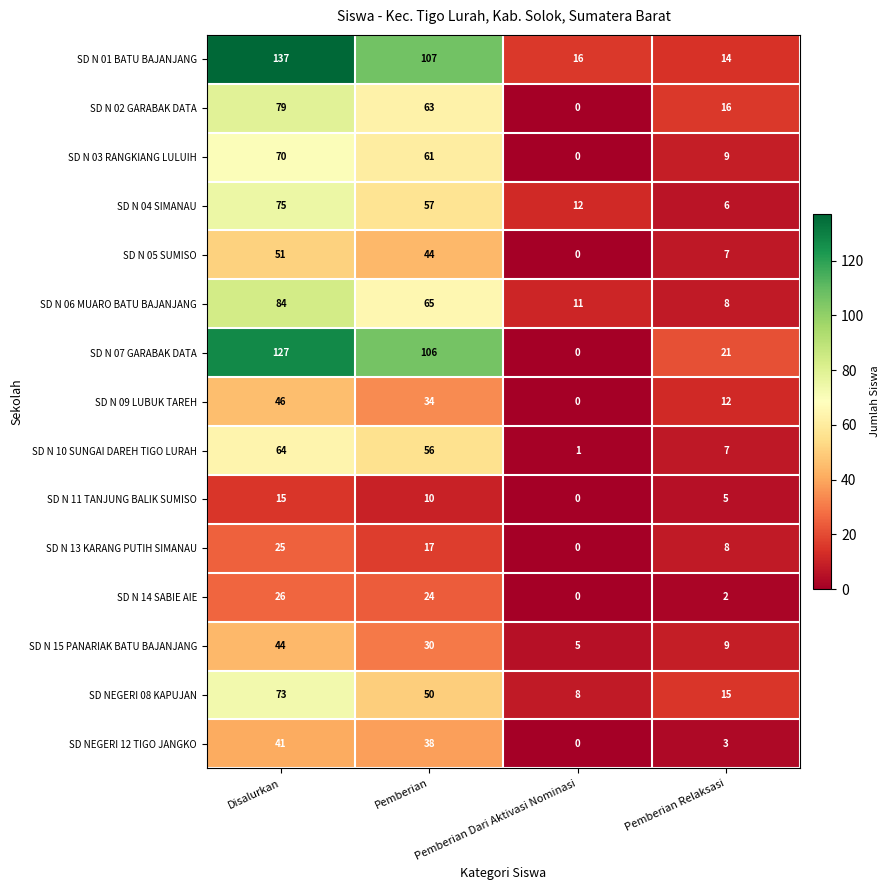

At Disalurkan, list the series in order from smallest to largest.

SD N 11 TANJUNG BALIK SUMISO, SD N 13 KARANG PUTIH SIMANAU, SD N 14 SABIE AIE, SD NEGERI 12 TIGO JANGKO, SD N 15 PANARIAK BATU BAJANJANG, SD N 09 LUBUK TAREH, SD N 05 SUMISO, SD N 10 SUNGAI DAREH TIGO LURAH, SD N 03 RANGKIANG LULUIH, SD NEGERI 08 KAPUJAN, SD N 04 SIMANAU, SD N 02 GARABAK DATA, SD N 06 MUARO BATU BAJANJANG, SD N 07 GARABAK DATA, SD N 01 BATU BAJANJANG